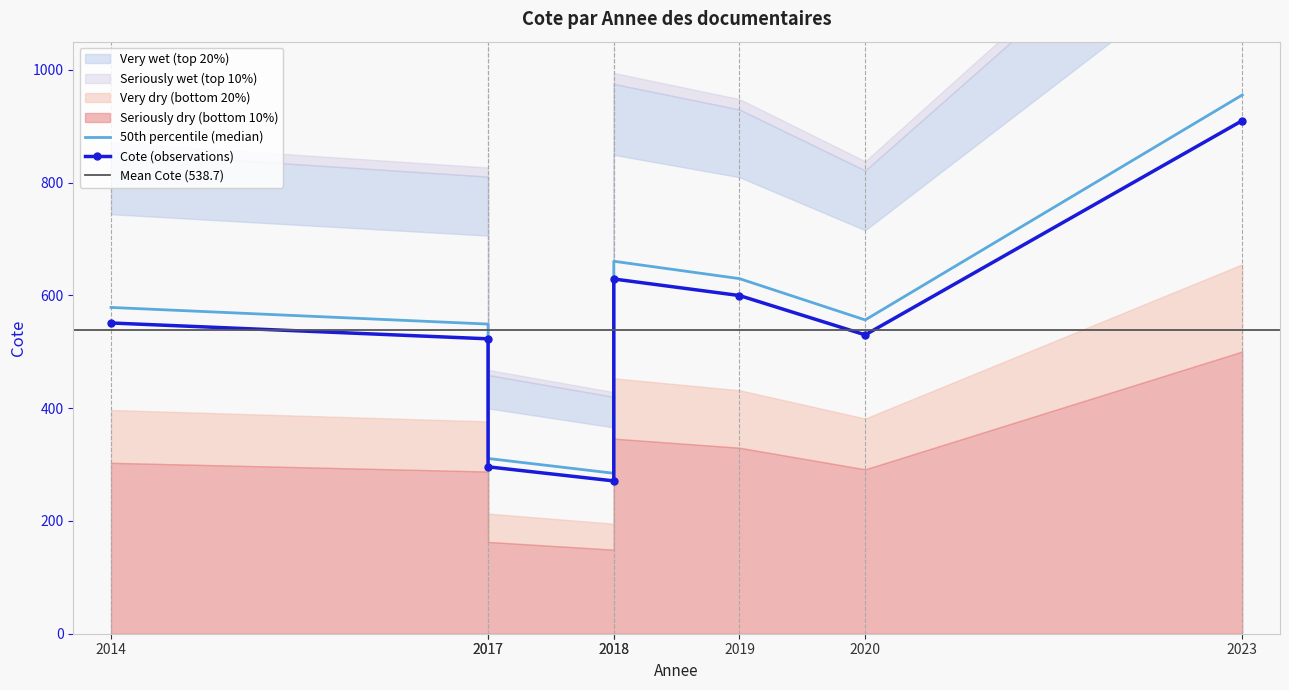

At which category does the data reach its first local valley?

2018